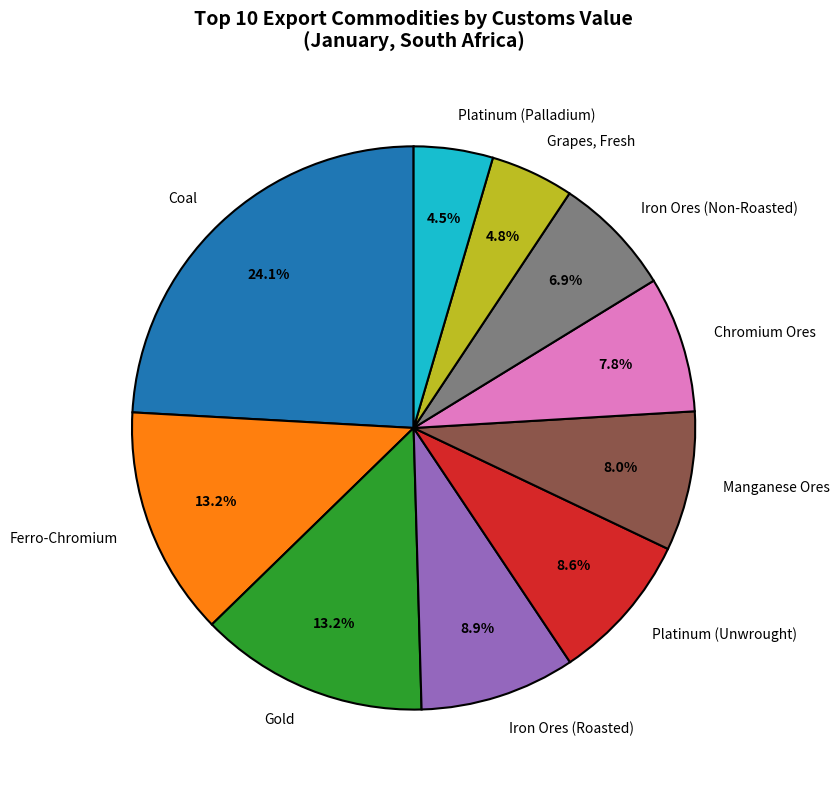

How many slices are in this pie chart?

10